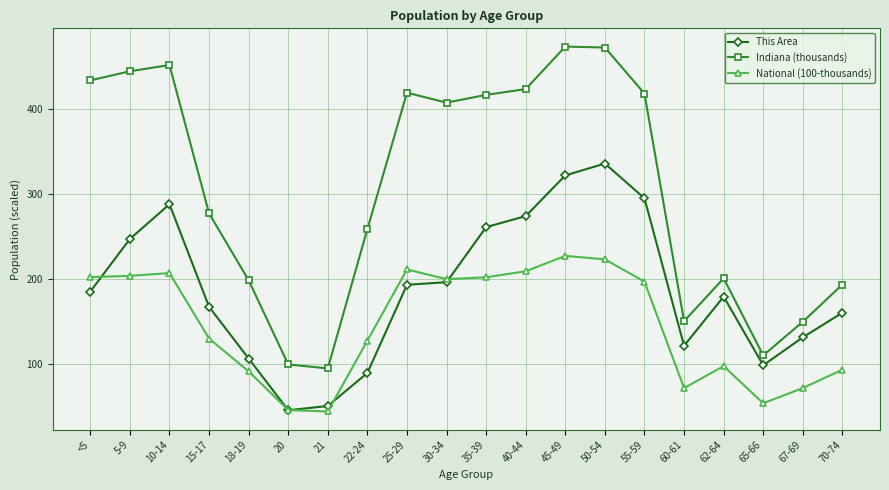

What is the greatest value displayed?

473.9